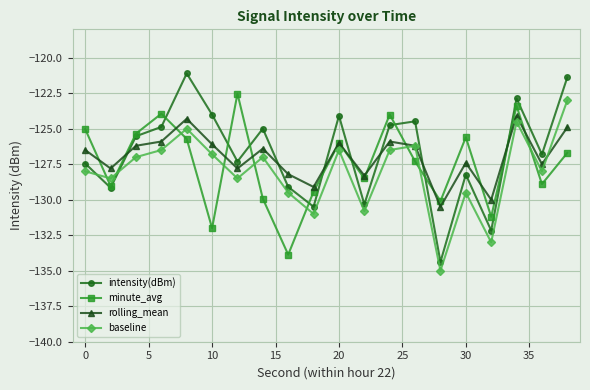

How many lines are shown in the chart?

4